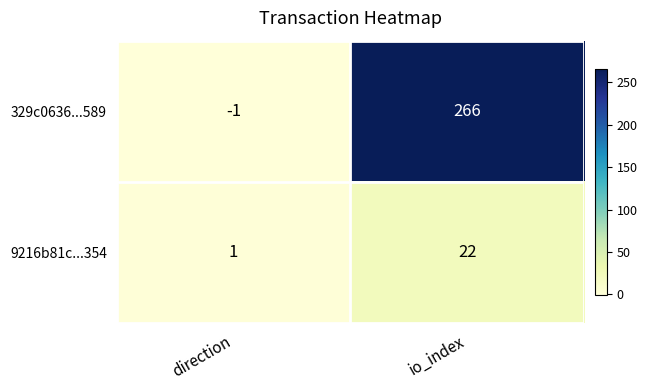

At which label is 9216b81c...354 closest to 11?

direction